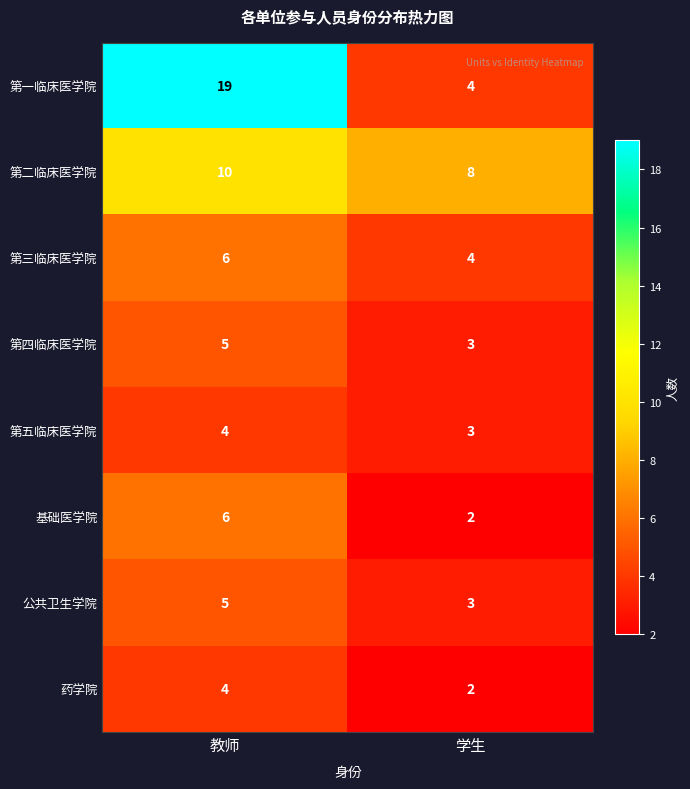

What is the sum of the 公共卫生学院 values at 学生 and 教师?

8